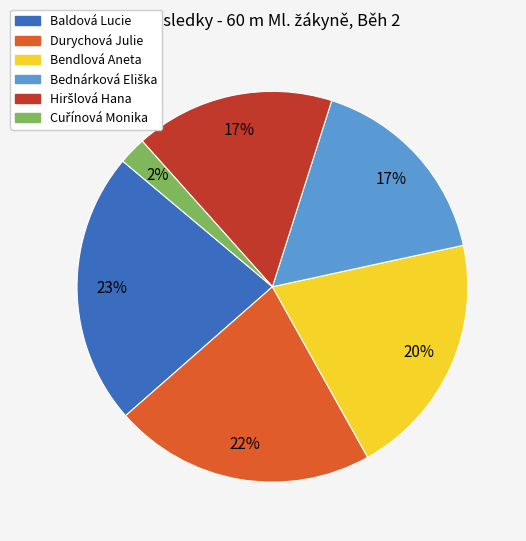

Is there any slice that represents more than half of the pie?

No